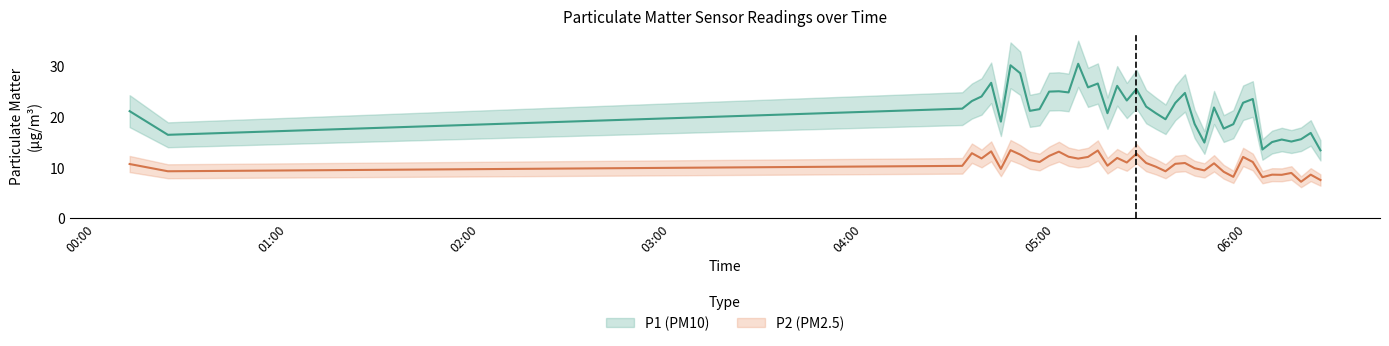

List the series in order of their overall mean, highest first.

P1, P2